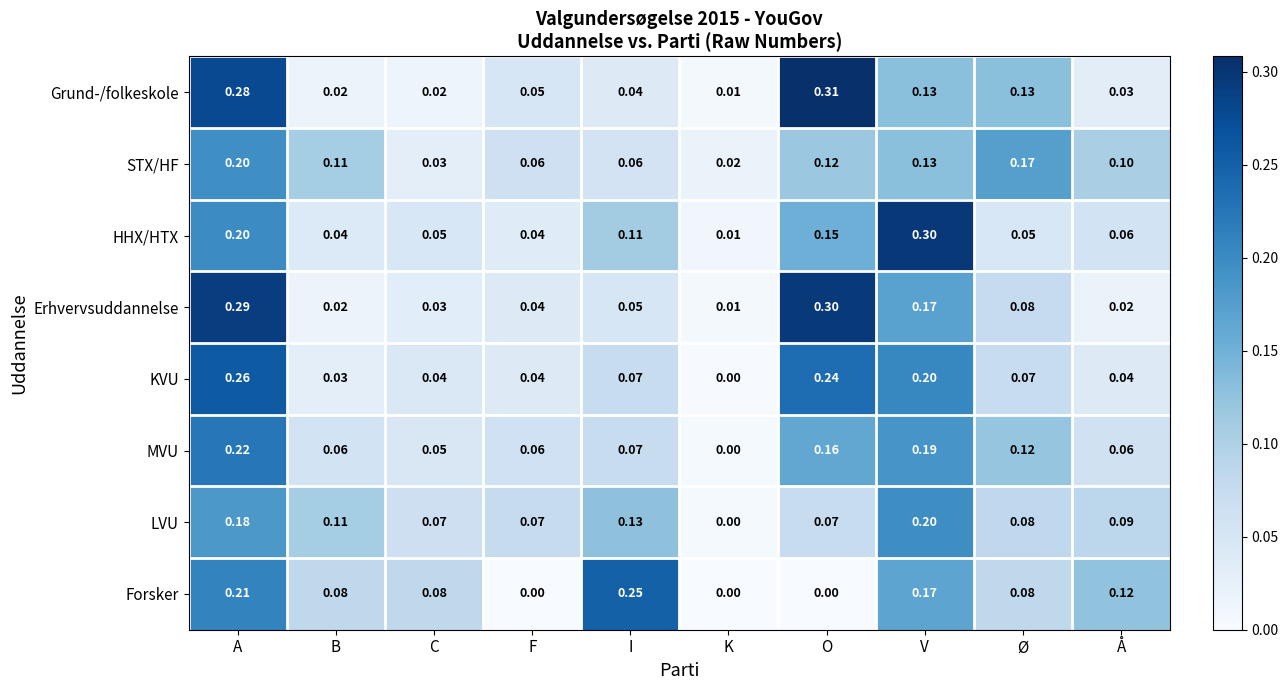

Which series has the largest range (max minus min)?

Grund-/folkeskole